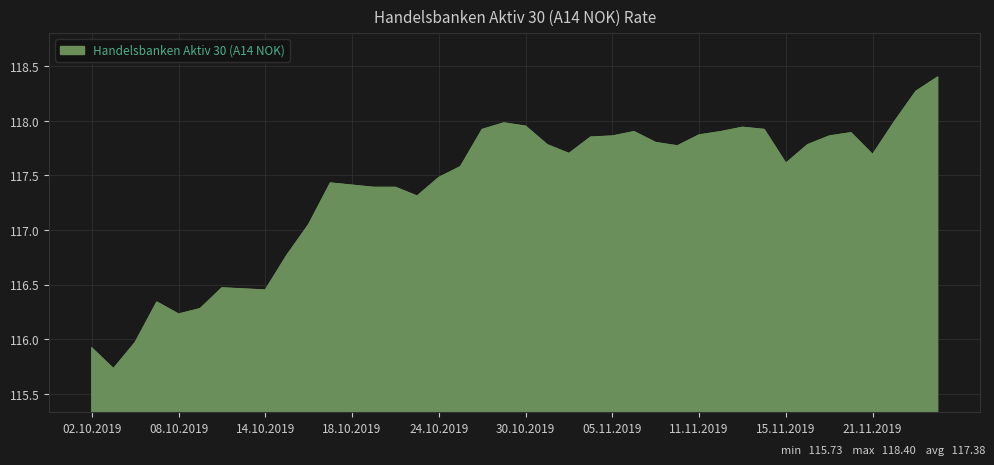

How many lines are shown in the chart?

1